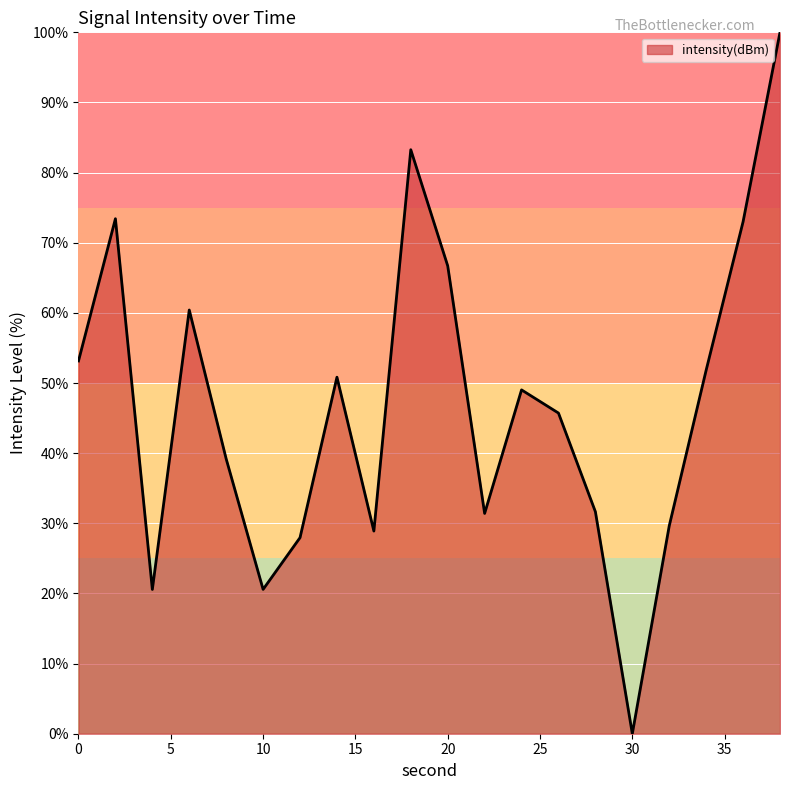

What is the difference between the maximum and minimum values?

100.0